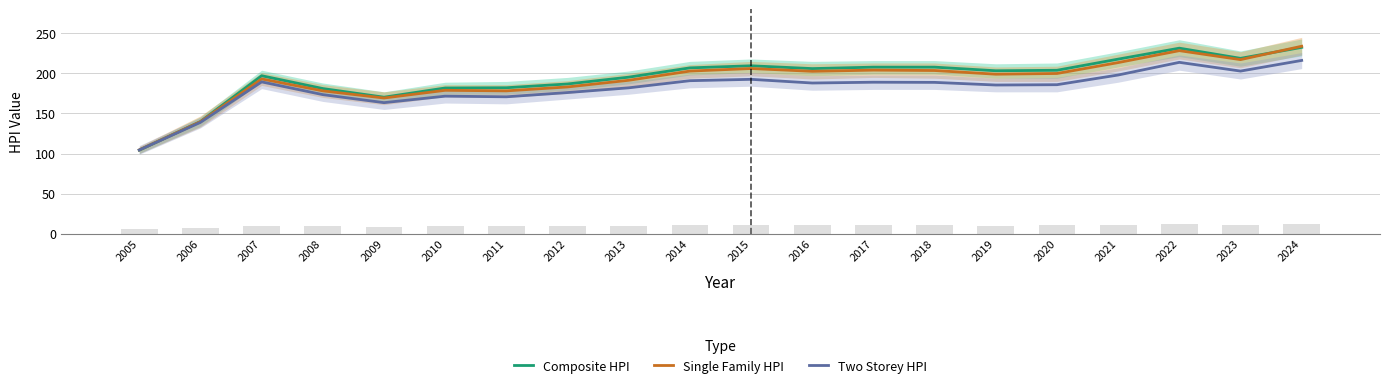

What is the value of the Two Storey HPI bar at the 18th from the left?

213.8